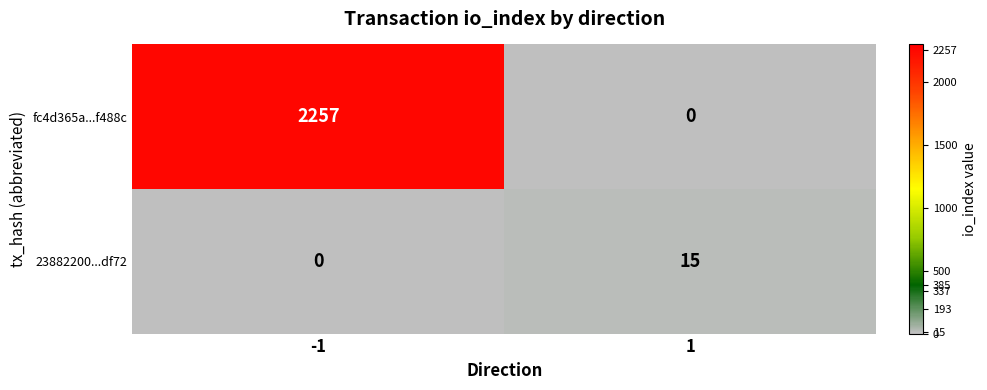

Is it true that 23882200...df72 equals 15 at 1?

True